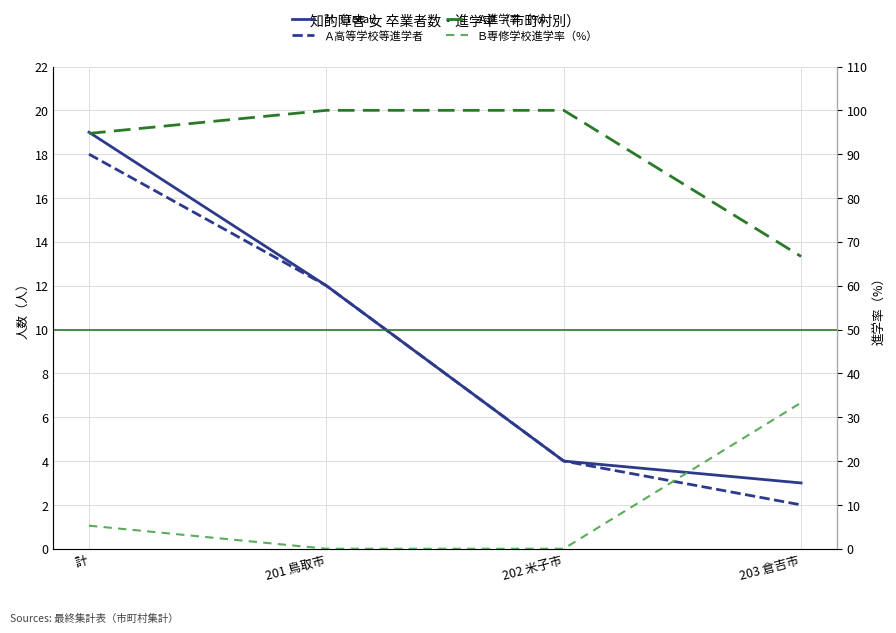

Is it true that Ａ高等学校等進学者 equals 2.0 at 203 倉吉市?

True